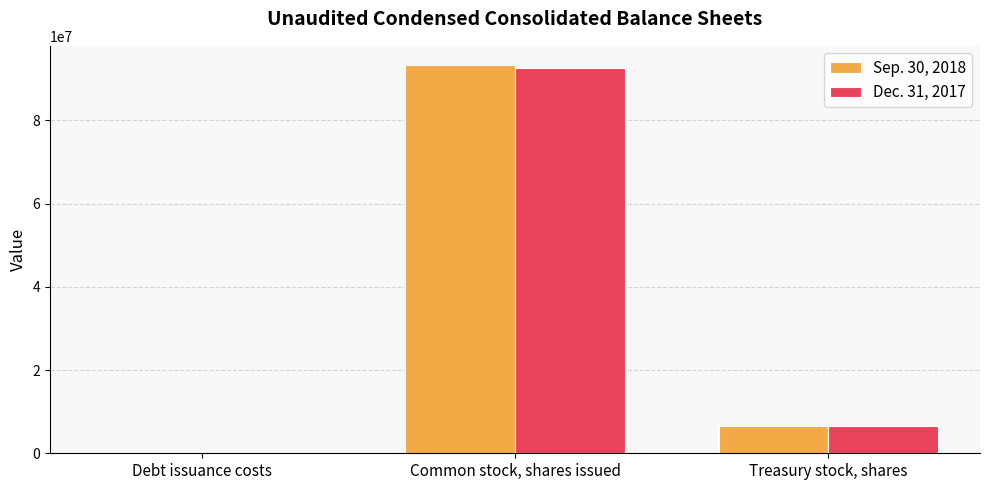

The value of Sep. 30, 2018 at Common stock, shares issued is 93234871. True or false?

True